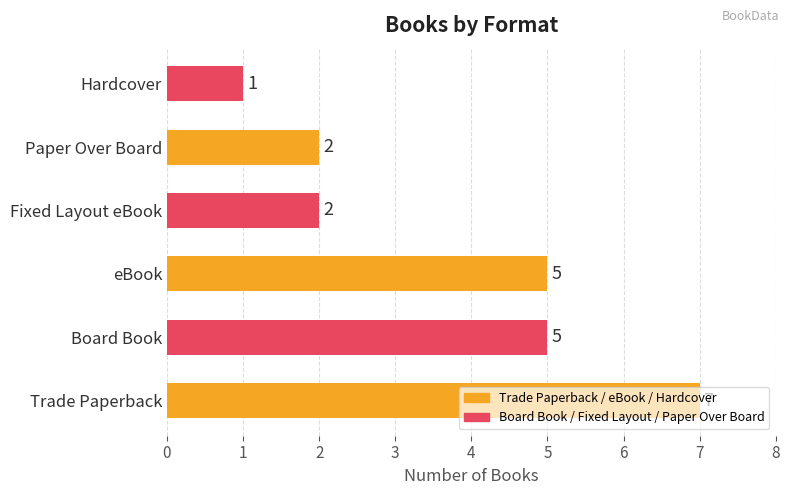

Count the values in the range 2 to 5.

4